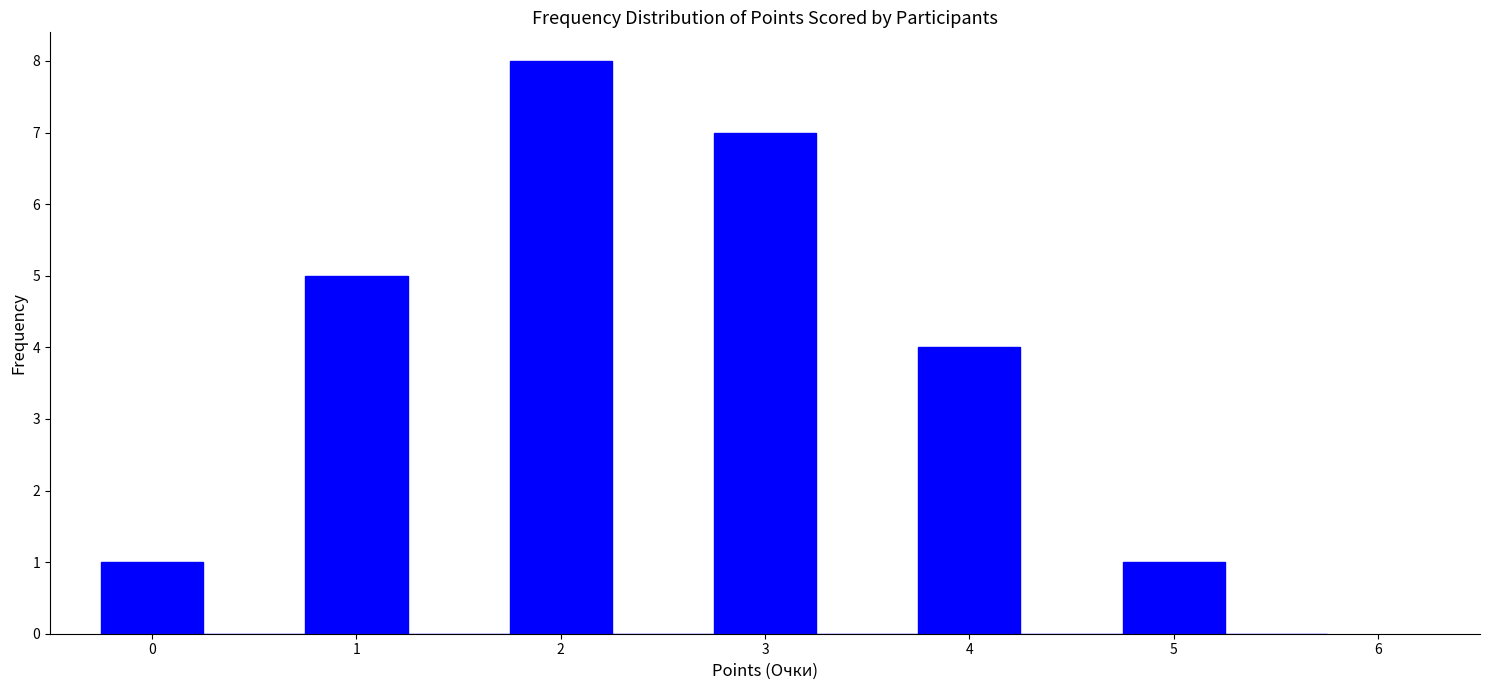

How tall is the bar that spans 4.75 to 5.25 on the x-axis? Neither the bar edges nor the heights are printed on the chart, so give them approximately, as read against the axes.

1